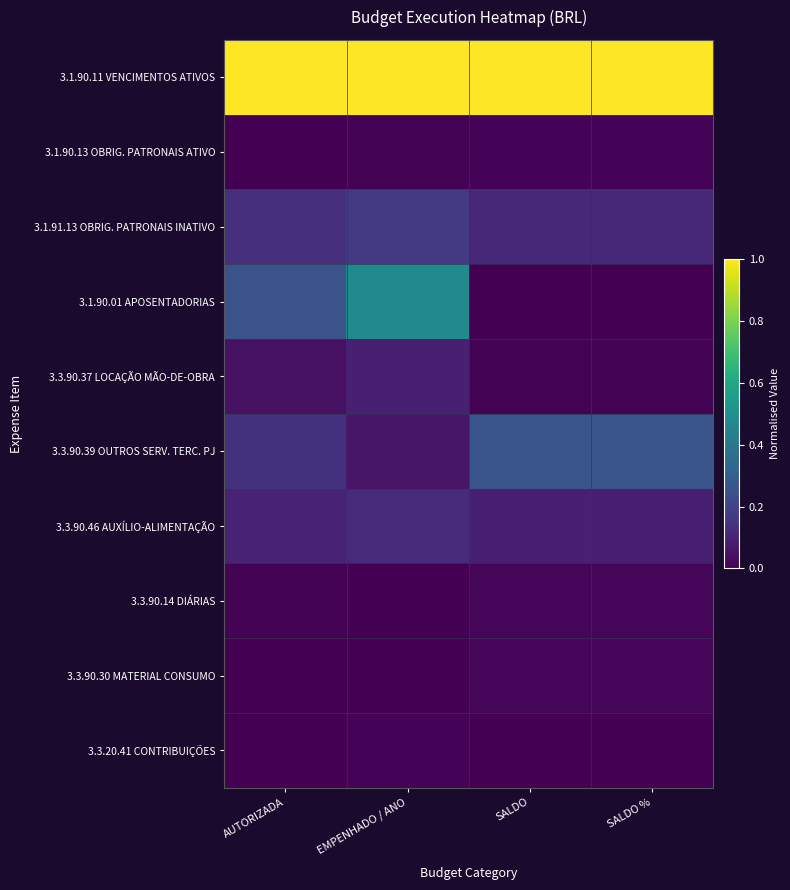

Which series has the largest range (max minus min)?

3.1.90.01 APOSENTADORIAS